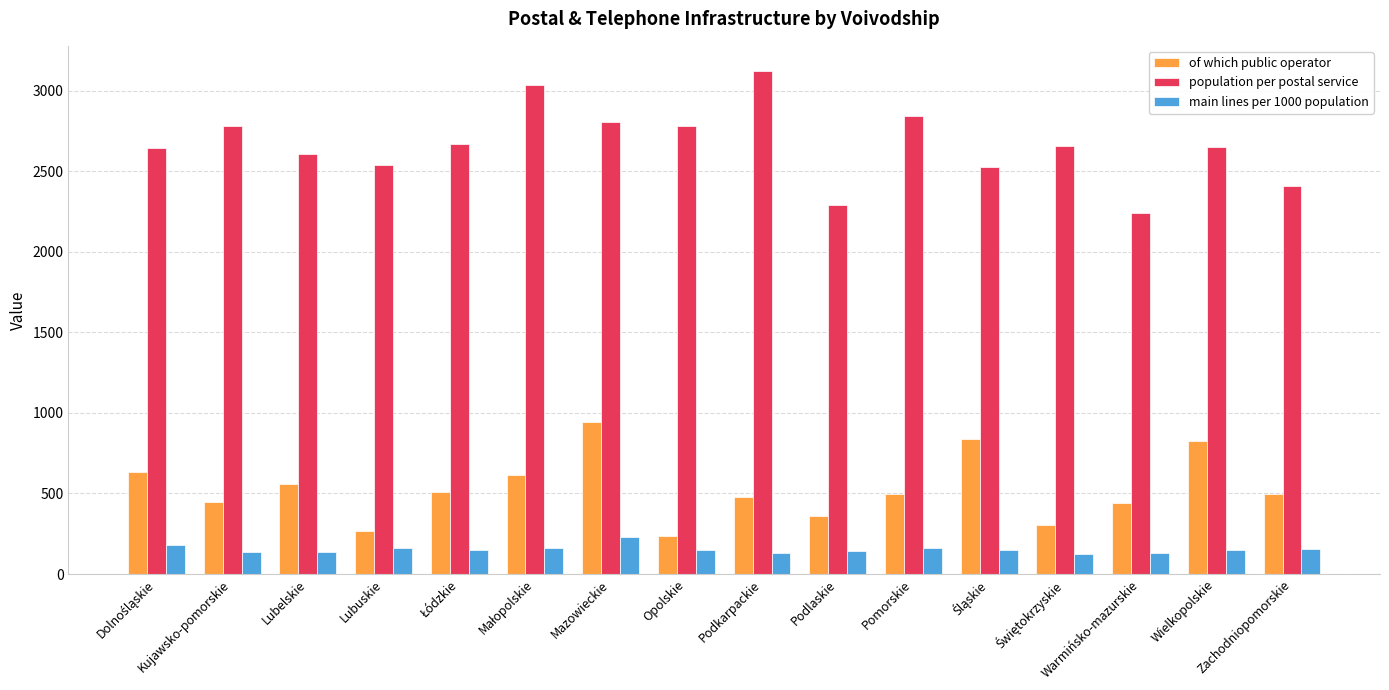

What is the maximum value shown in the chart?

3123.0